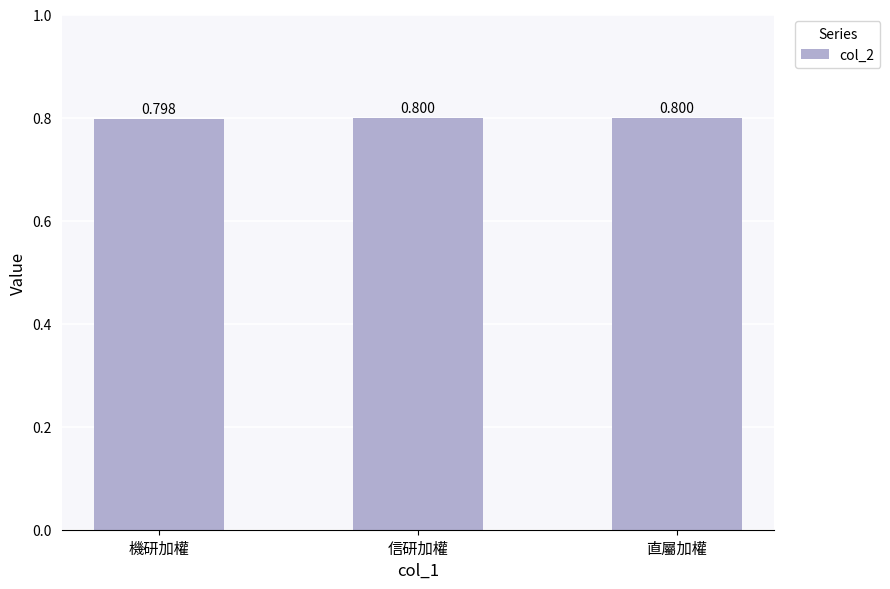

Reading left to right, what are all the values shown in this chart?

0.8	0.8	0.8